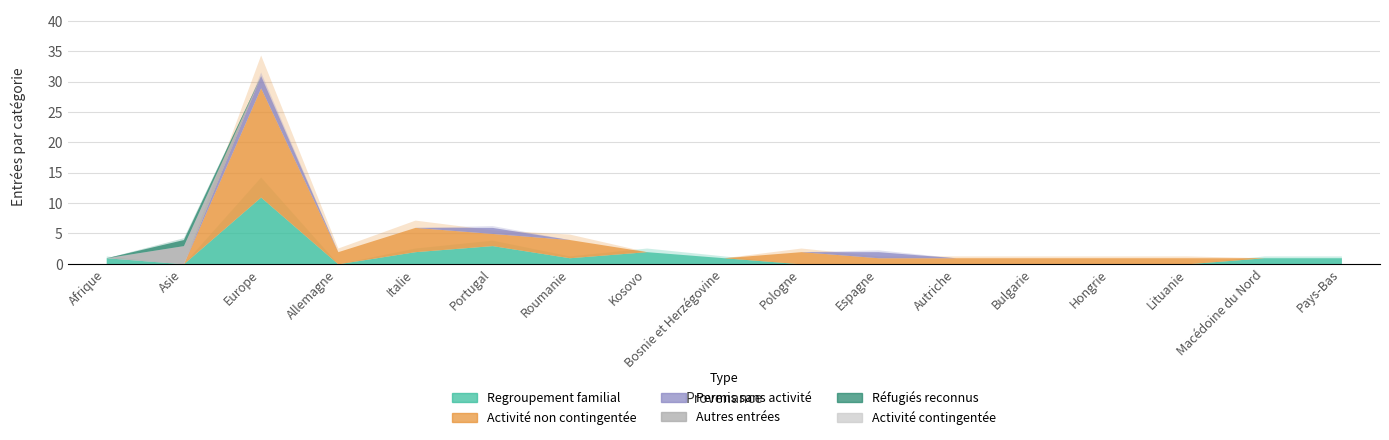

What is the spread (max minus min) of values at Autriche?

1